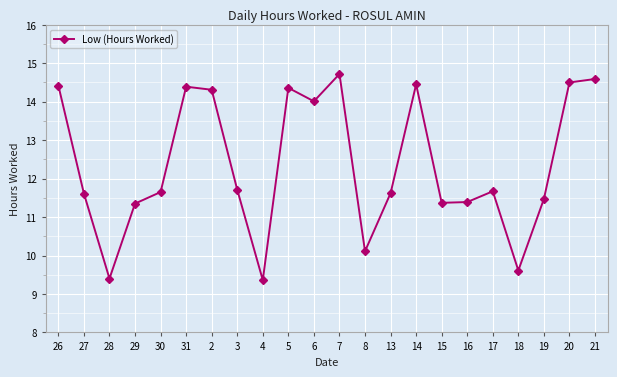

How many distinct data groups are displayed?

1